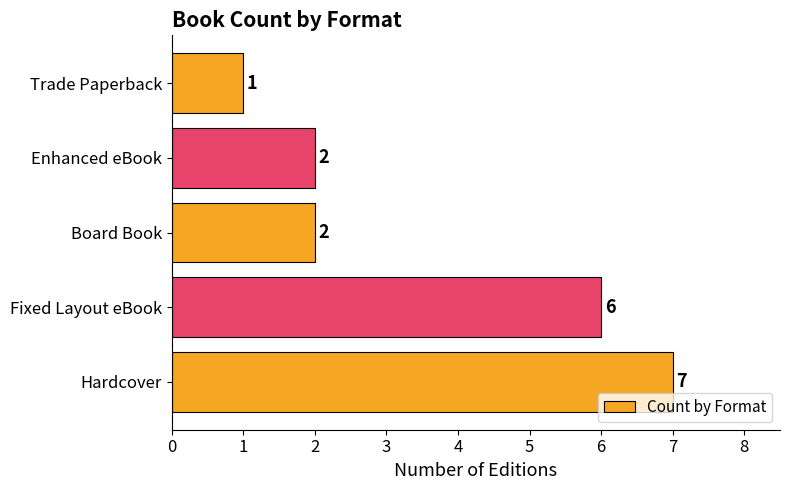

What is the sum of the values at Board Book and Trade Paperback?

3